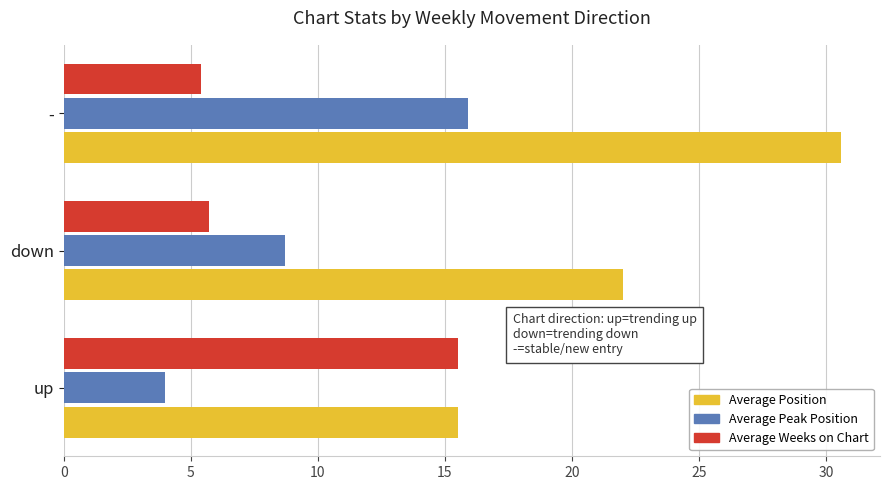

Which series has the widest spread of values?

Average Position